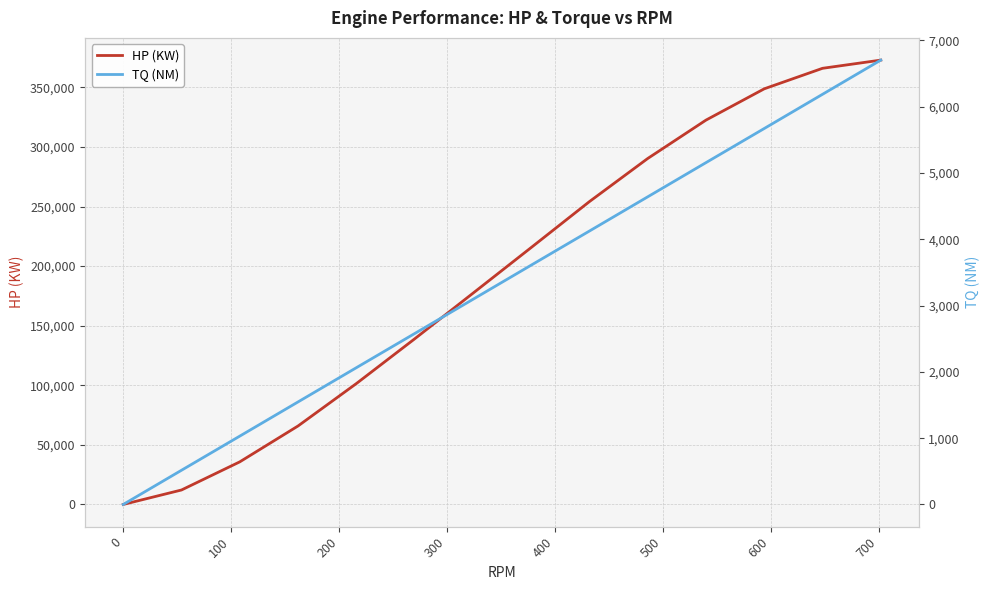

Which series has the largest total across all categories?

HP (KW)